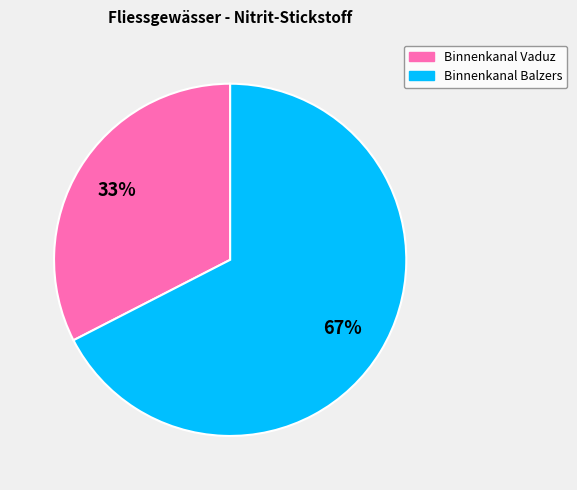

Which category has the smallest portion of the pie?

Binnenkanal Vaduz